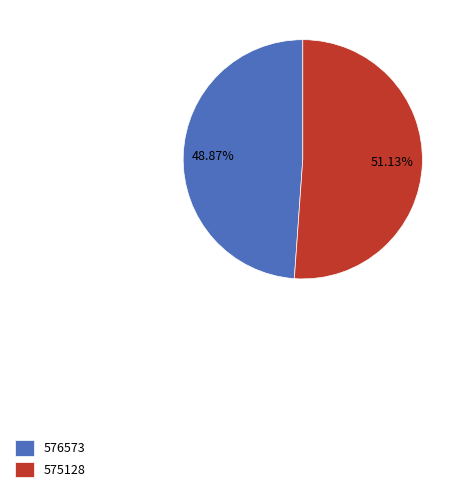

Which category has the biggest portion of the pie?

575128